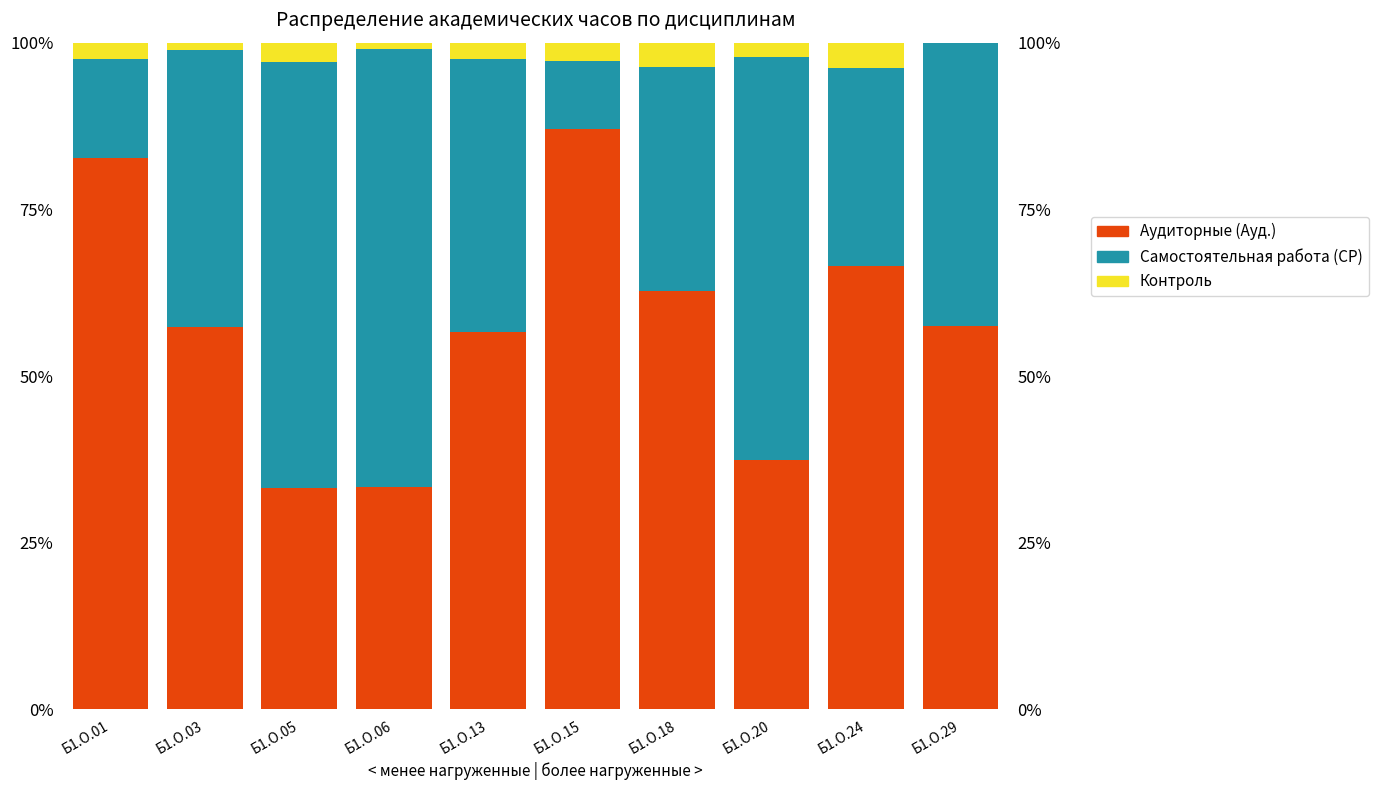

How many bars are there in total?

30